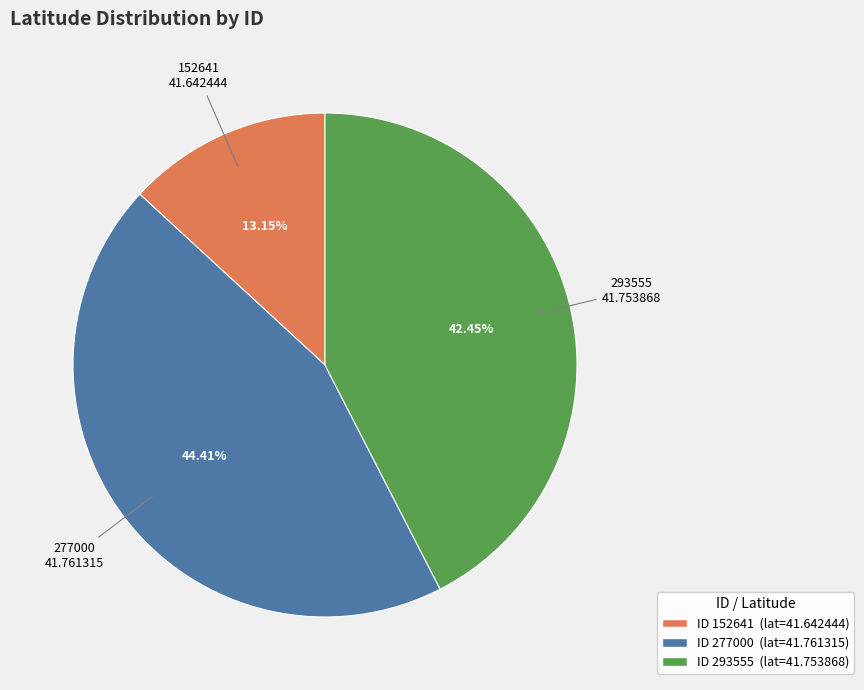

Is there any slice that represents more than half of the pie?

No